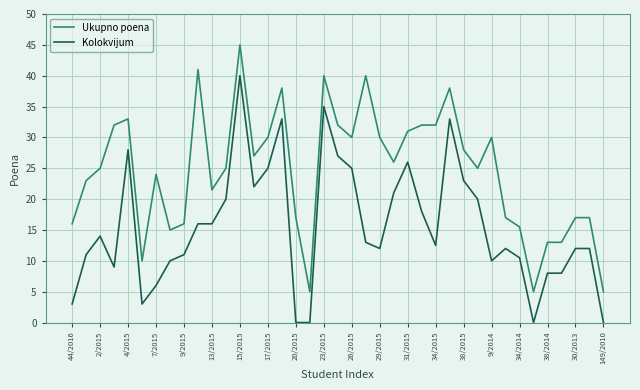

What is the maximum value shown in the chart?

45.0